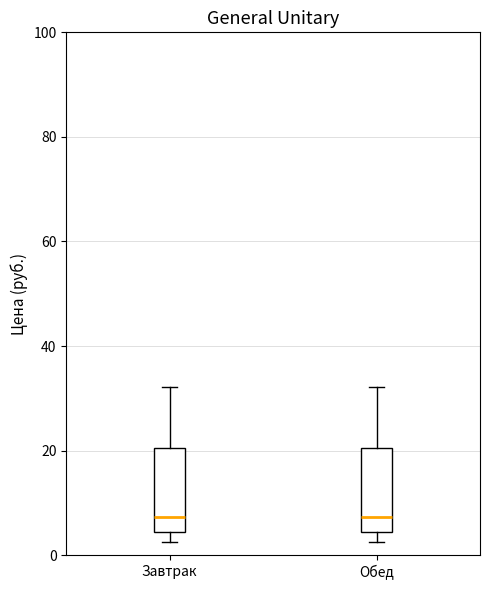

Reading left to right, read every box against the y-axis: the position of its median line, the range the box covers, and the ends of its whiskers. The values are not printed on the chart, so give them approximately, as read against the axis.

Завтрак: median 8, box 4 to 20, whiskers 2 to 32
Обед: median 8, box 4 to 20, whiskers 2 to 32